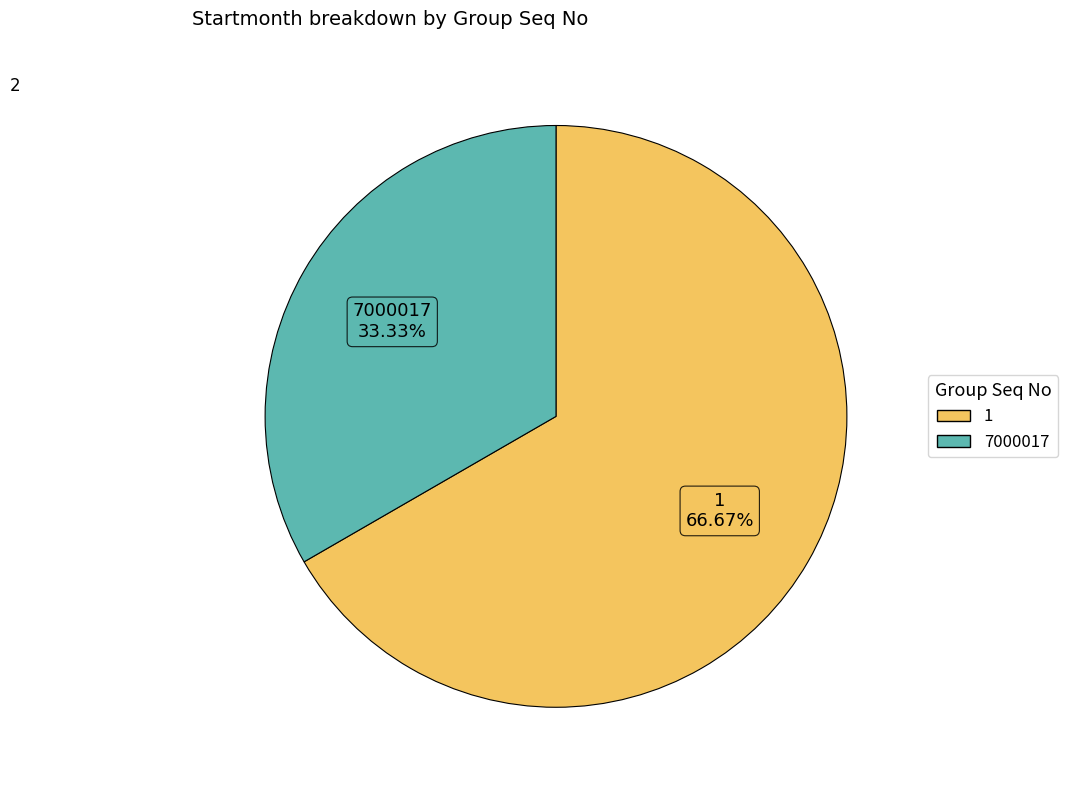

To the nearest percent, what percentage of the pie is 7000017?

33%